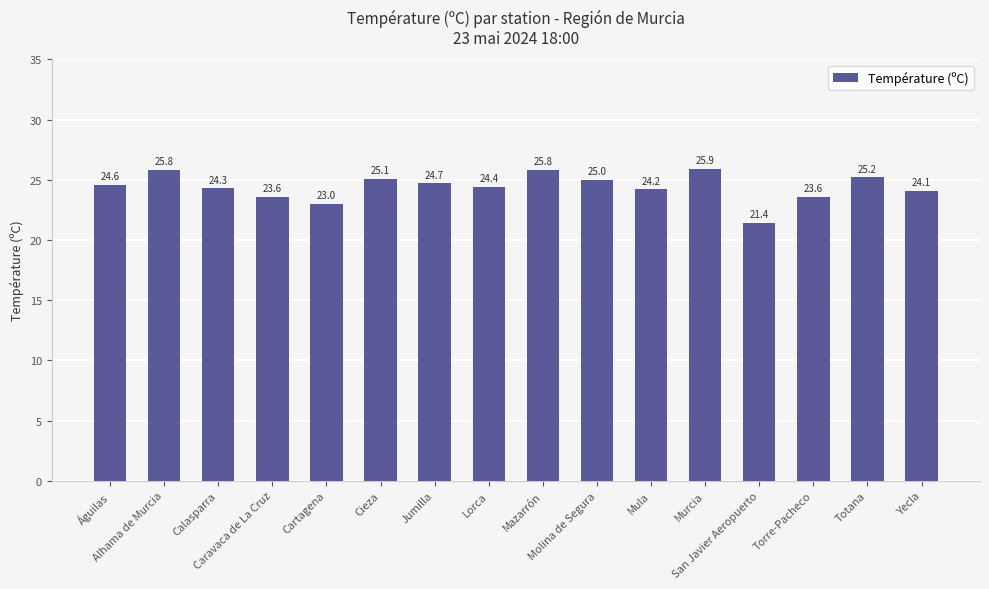

Reading right to left, what are all the values shown in this chart?

Yecla=24.1	Totana=25.2	Torre-Pacheco=23.6	San Javier Aeropuerto=21.4	Murcia=25.9	Mula=24.2	Molina de Segura=25.0	Mazarrón=25.8	Lorca=24.4	Jumilla=24.7	Cieza=25.1	Cartagena=23.0	Caravaca de La Cruz=23.6	Calasparra=24.3	Alhama de Murcia=25.8	Águilas=24.6